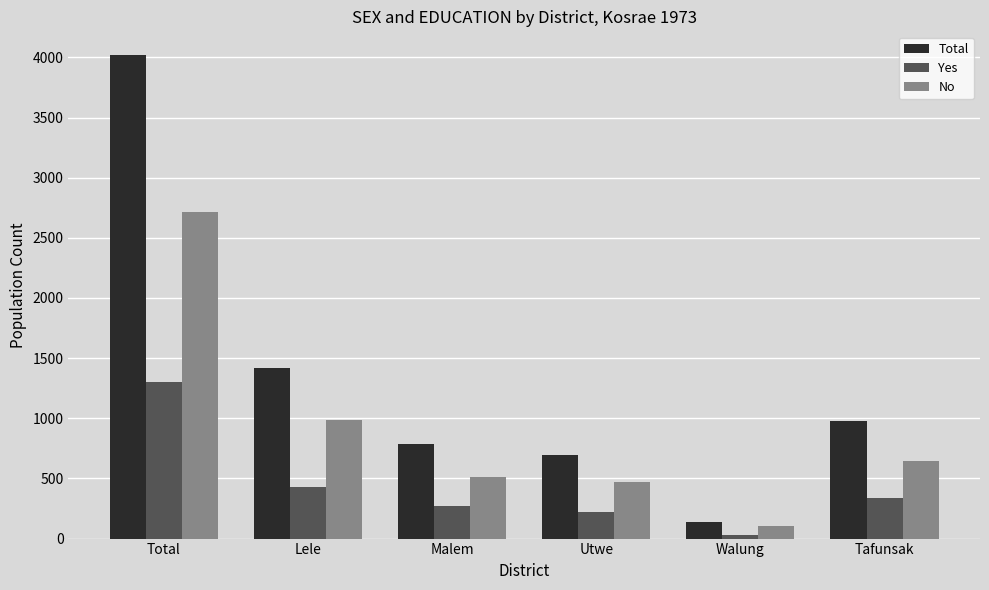

At which label does Yes reach its peak?

Total